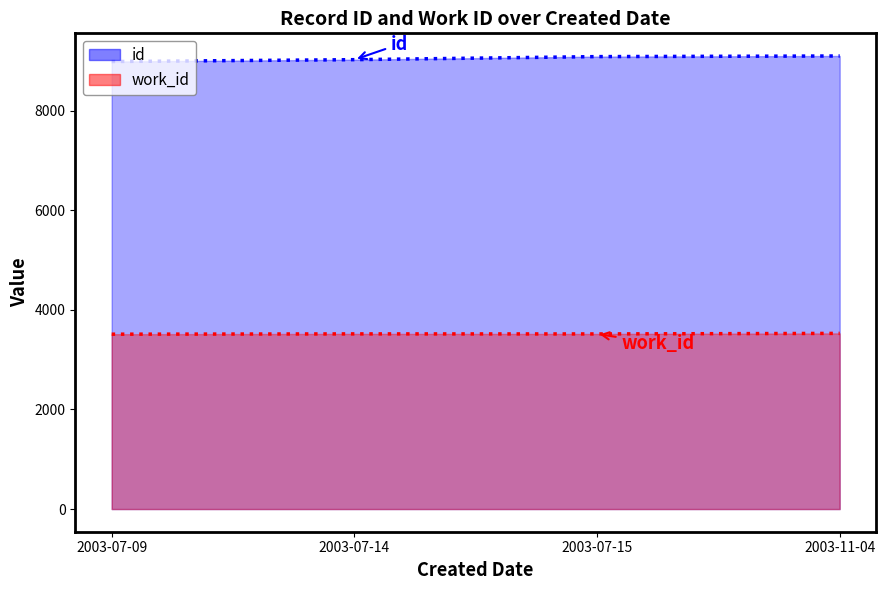

Which series has the largest range (max minus min)?

id